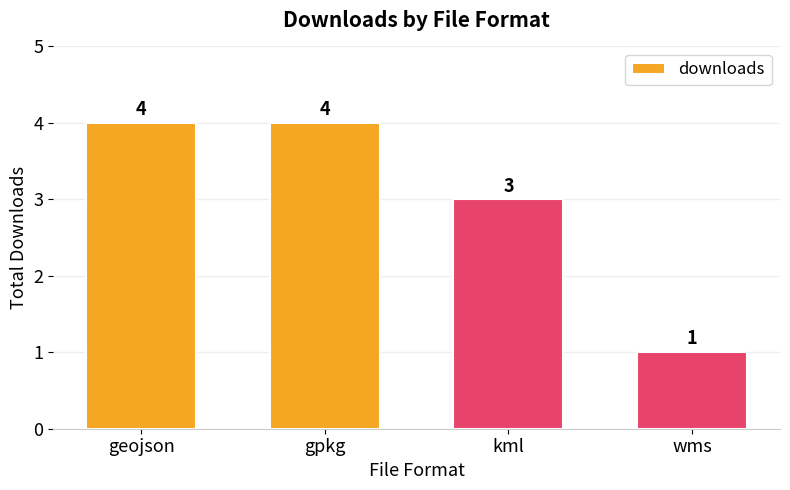

Reading left to right, transcribe all the data shown in this chart.

geojson=4	gpkg=4	kml=3	wms=1